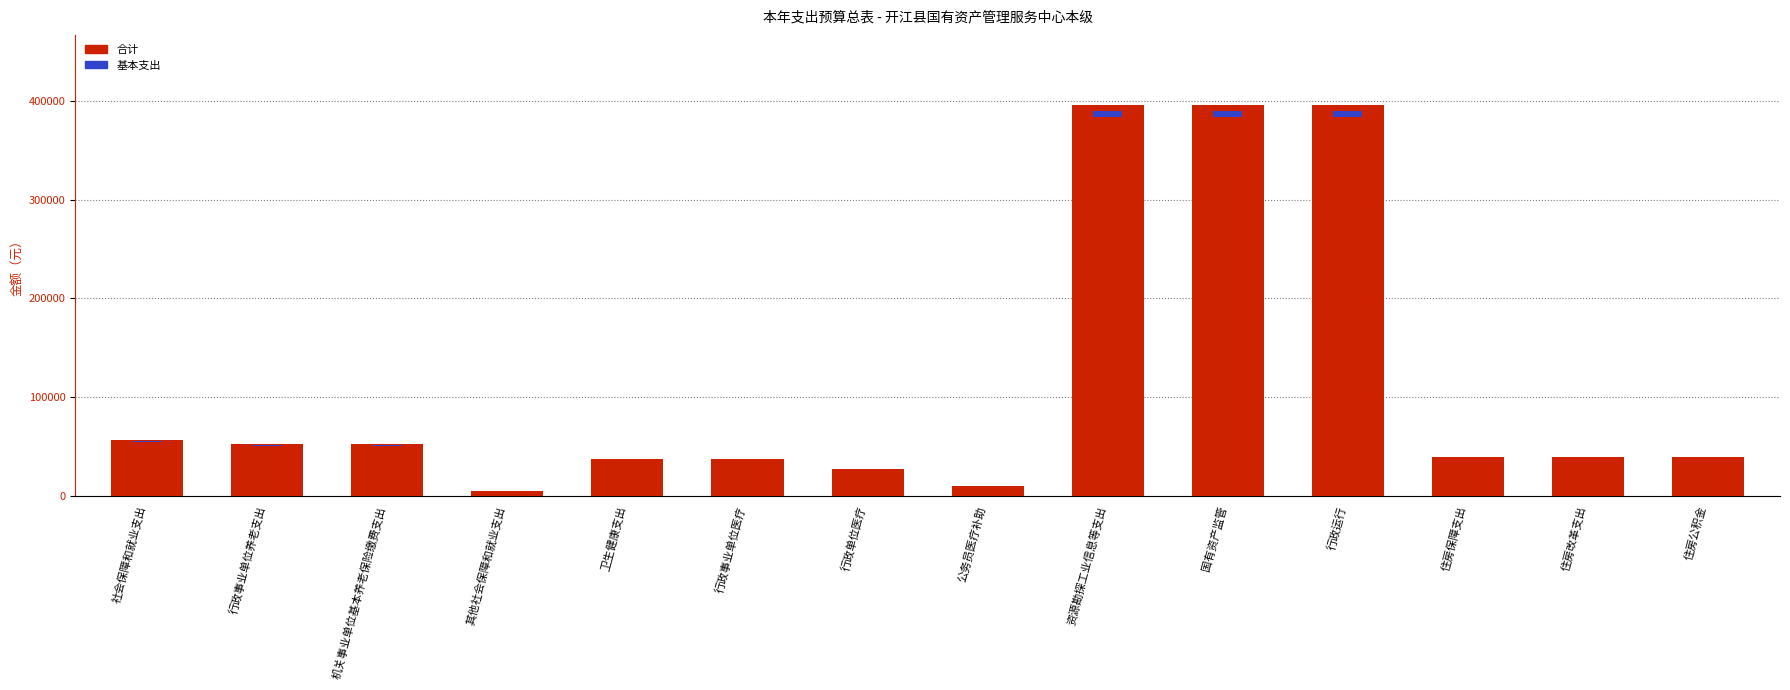

Rank the categories by value from highest to lowest.

资源勘探工业信息等支出, 国有资产监管, 行政运行, 社会保障和就业支出, 行政事业单位养老支出, 机关事业单位基本养老保险缴费支出, 住房保障支出, 住房改革支出, 住房公积金, 卫生健康支出, 行政事业单位医疗, 行政单位医疗, 公务员医疗补助, 其他社会保障和就业支出